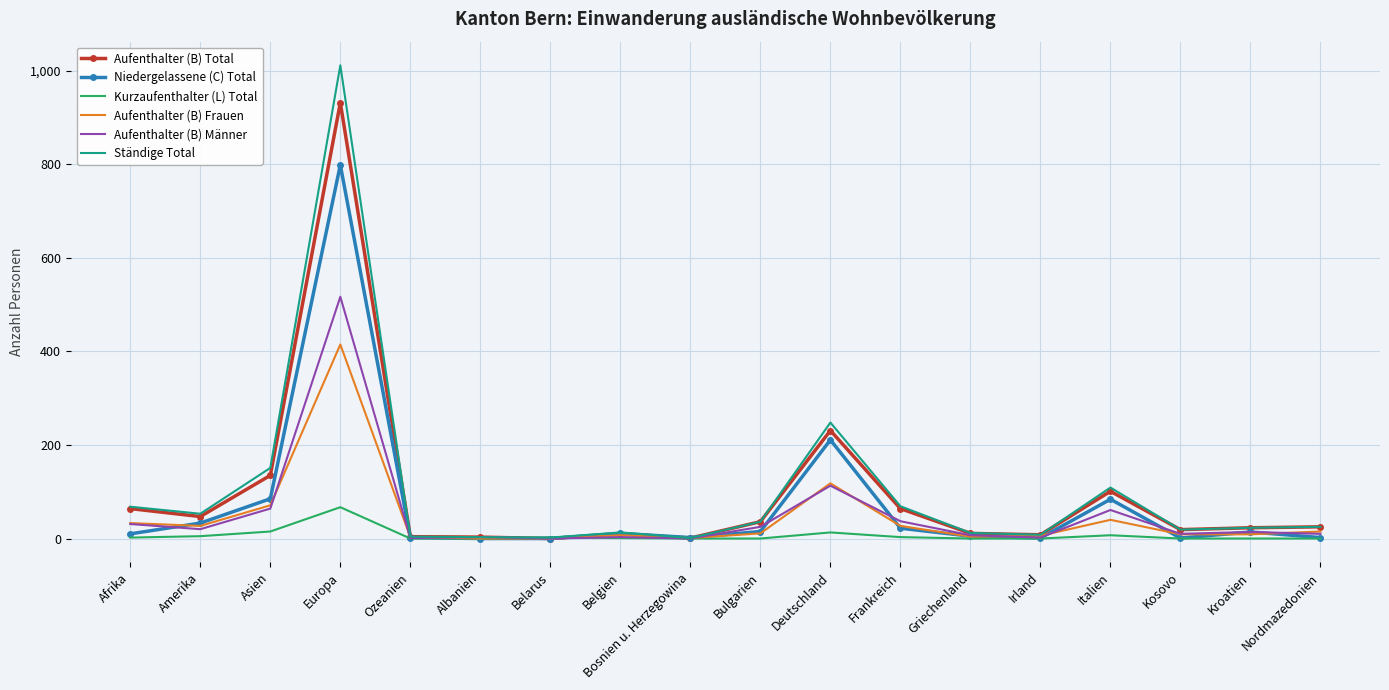

True or false: Aufenthalter (B) Männer has a value of -323 at Bosnien u. Herzegowina.

False